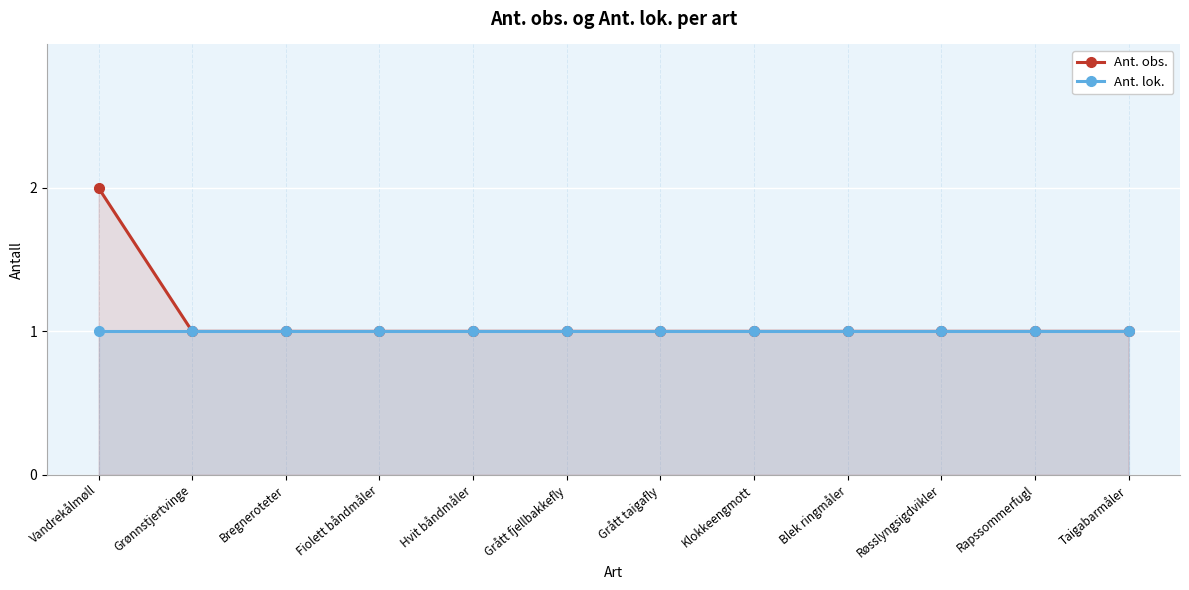

True or false: Ant. lok. and Ant. obs. intersect in this chart.

False